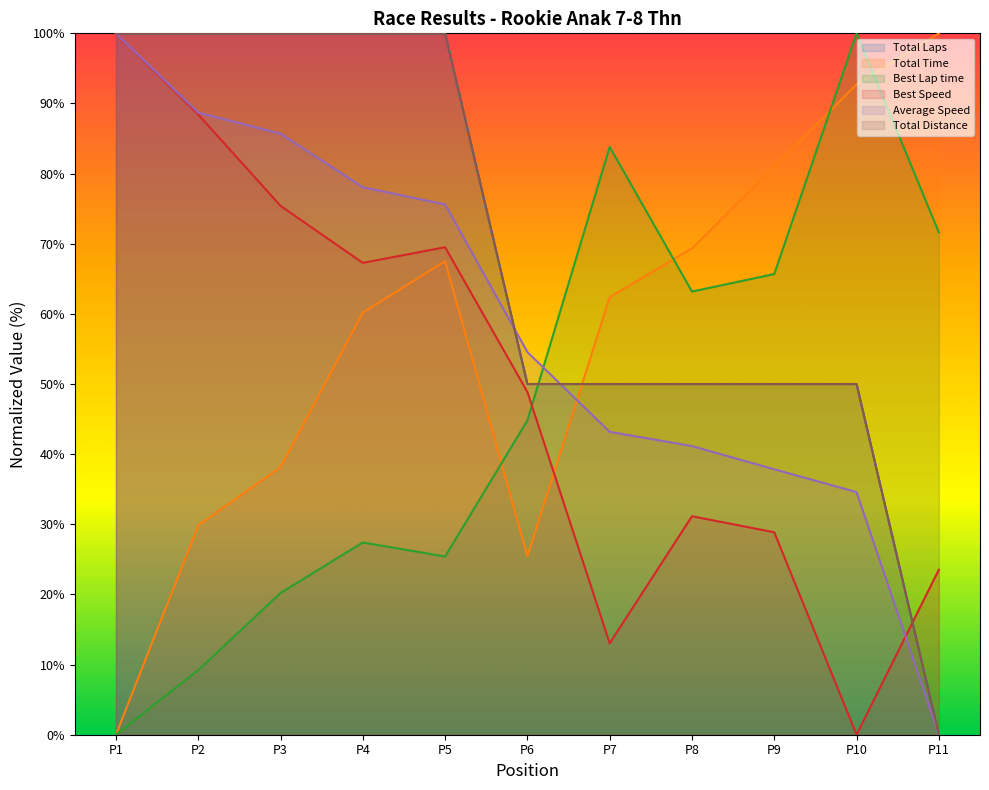

Where does the Best Lap time series first go above 44?

P6